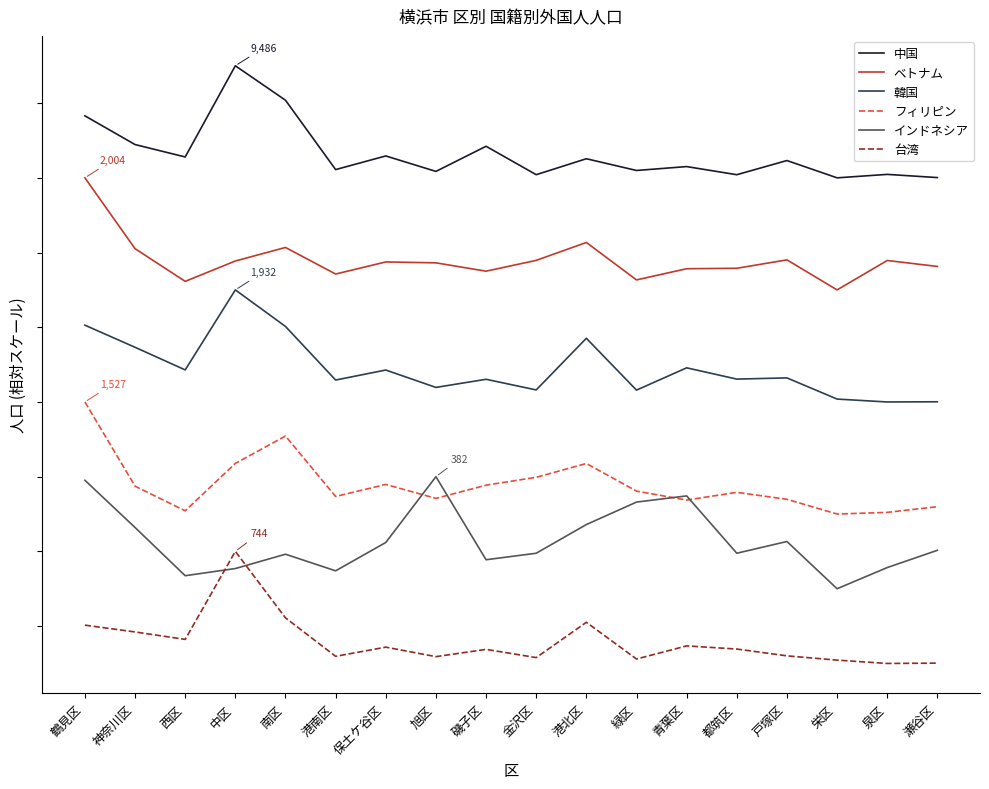

True or false: インドネシア and ベトナム cross at least once.

False